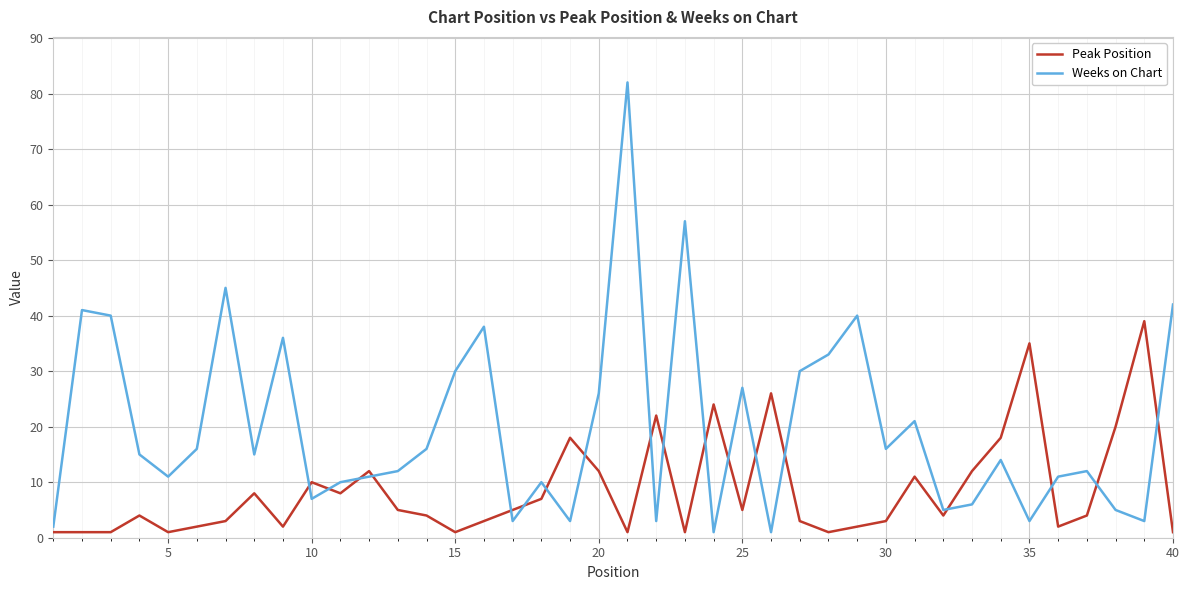

What is the difference between the maximum and minimum values in the Weeks on Chart series?

81